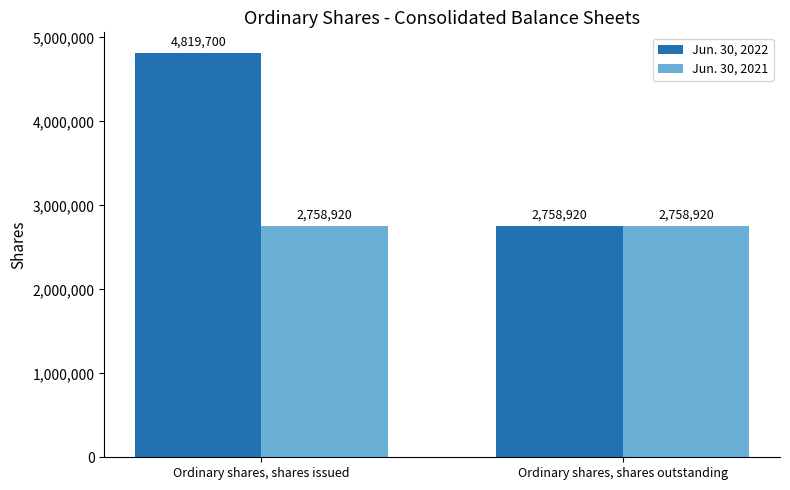

True or false: Jun. 30, 2021 has a value of 4418494 at Ordinary shares, shares issued.

False